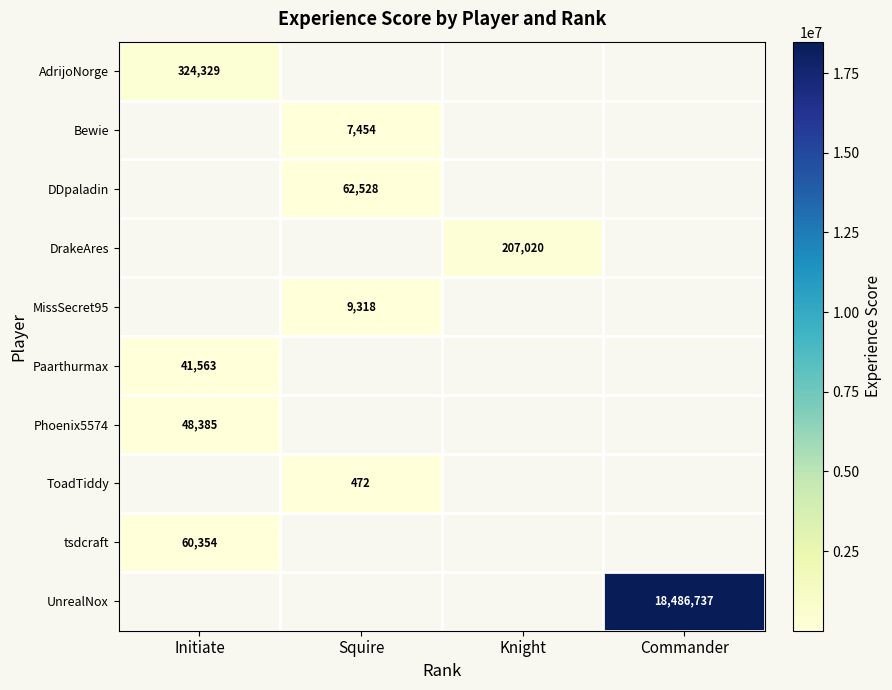

The value of Phoenix5574 at Initiate is 25344. True or false?

False